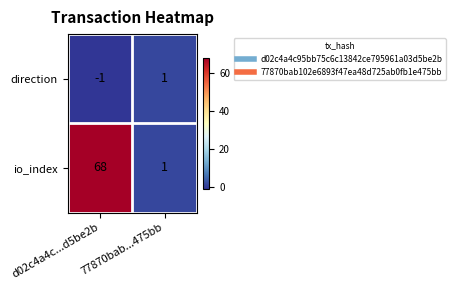

Count the number of data series in this chart.

2